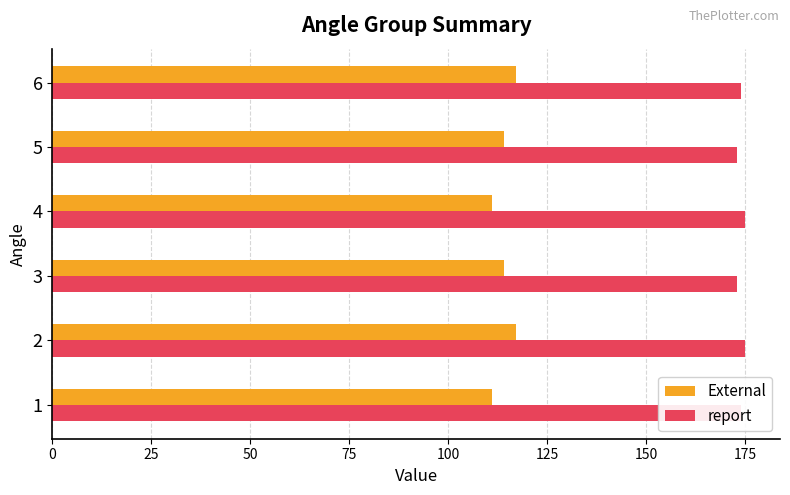

What is the lowest value of the report series?

173